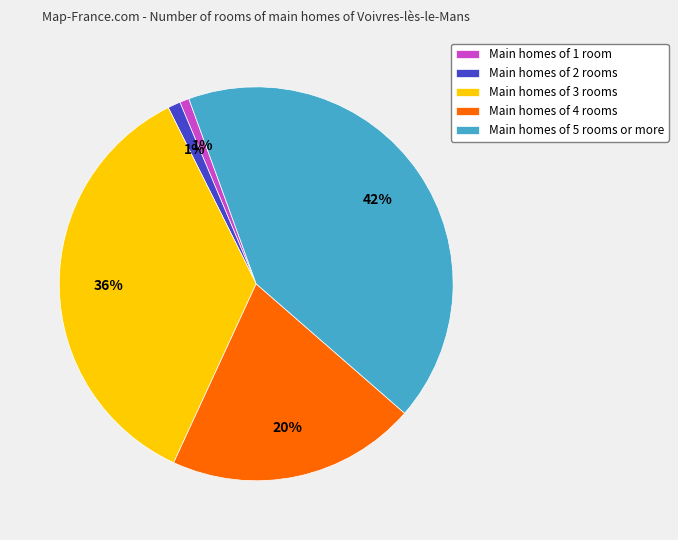

What is the largest slice in the pie chart?

Main homes of 5 rooms or more